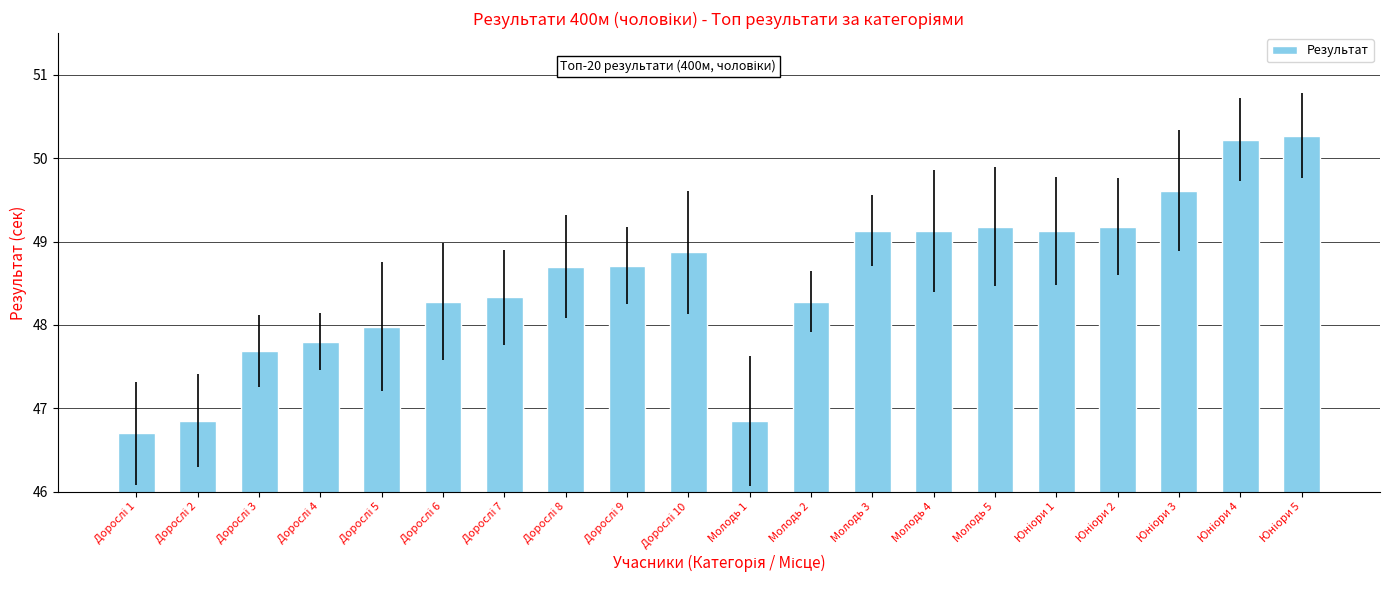

List the labels in order of value, largest first.

Юніори 5, Юніори 4, Юніори 3, Молодь 5, Юніори 2, Молодь 3, Молодь 4, Юніори 1, Дорослі 10, Дорослі 9, Дорослі 8, Дорослі 7, Дорослі 6, Молодь 2, Дорослі 5, Дорослі 4, Дорослі 3, Дорослі 2, Молодь 1, Дорослі 1